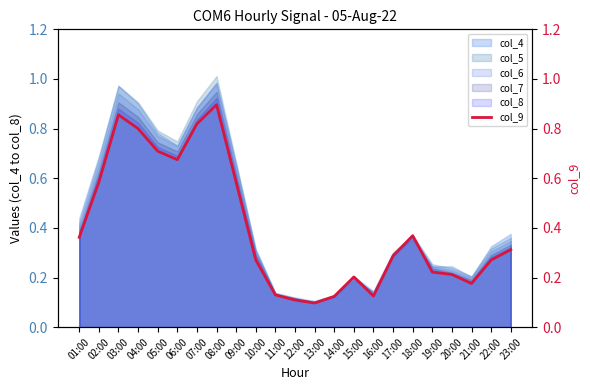

Reading right to left, list all the values displayed in this chart.

23:00=0.3	22:00=0.3	21:00=0.2	20:00=0.2	19:00=0.2	18:00=0.4	17:00=0.3	16:00=0.1	15:00=0.2	14:00=0.1	13:00=0.1	12:00=0.1	11:00=0.1	10:00=0.3	09:00=0.6	08:00=0.9	07:00=0.8	06:00=0.7	05:00=0.7	04:00=0.8	03:00=0.9	02:00=0.6	01:00=0.4